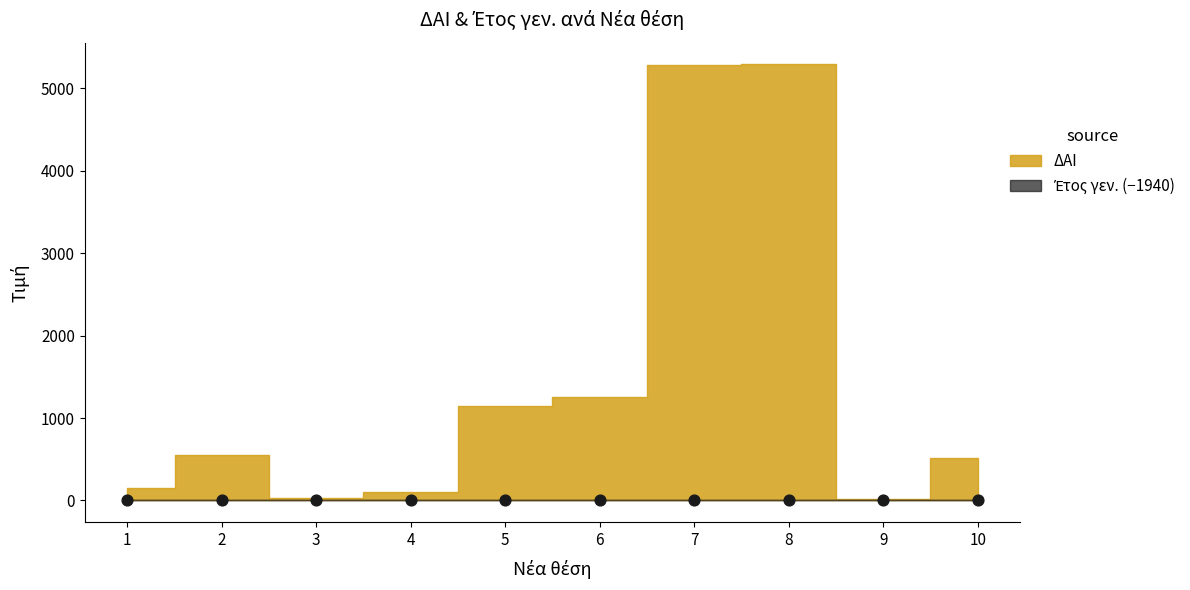

What is the range of X values (max minus min)?

9